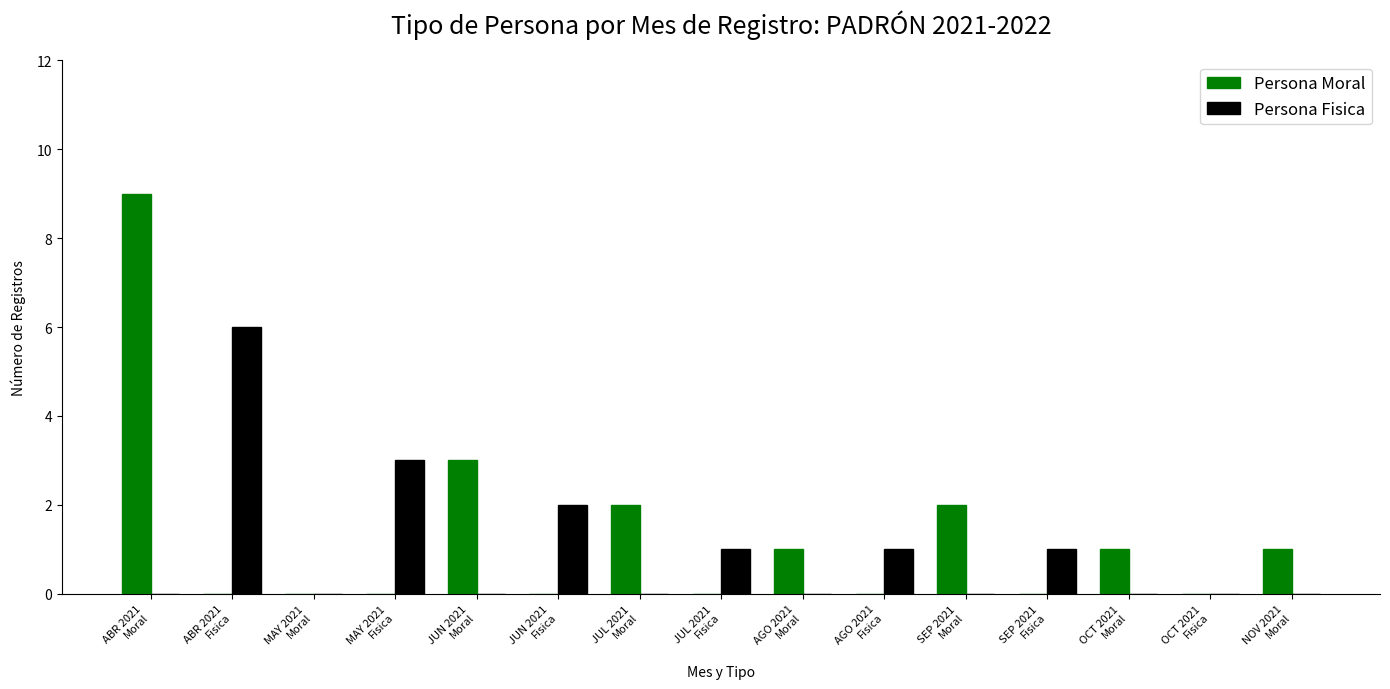

Which series changed the most between ABR 2021
Moral and OCT 2021
Fisica?

Persona Moral